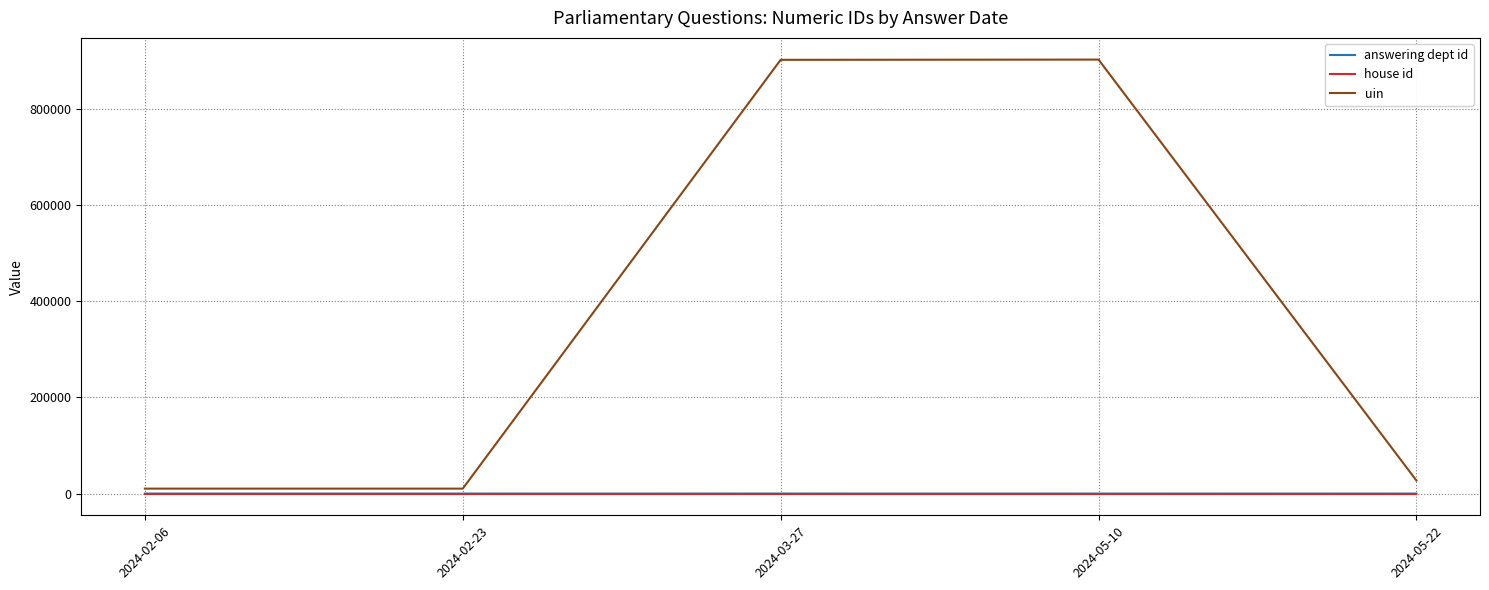

Which series has the largest total across all categories?

uin